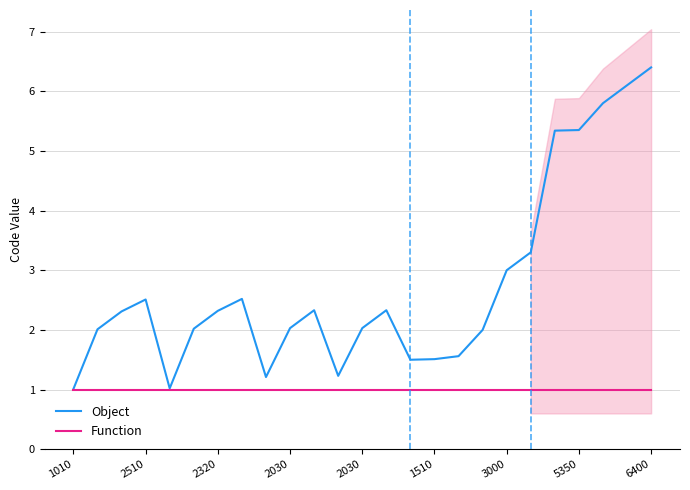

Rank the series by their maximum value, from highest to lowest.

Object, Function